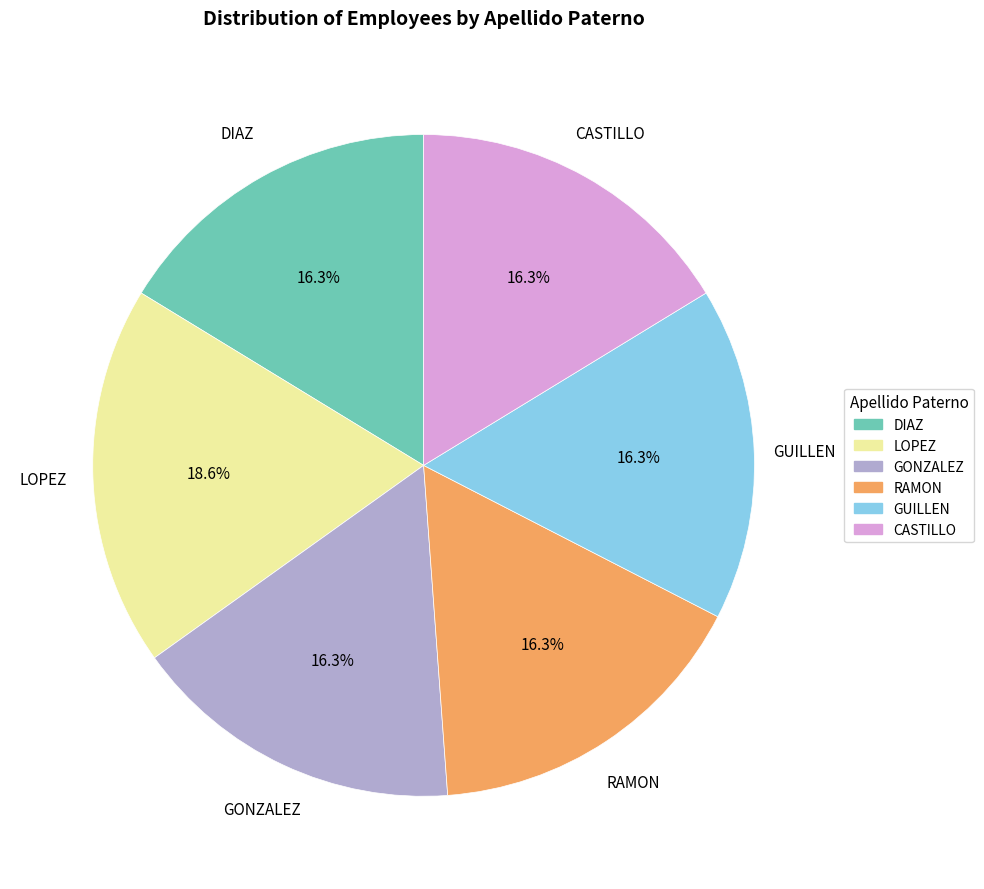

How many segments does this pie chart have?

6